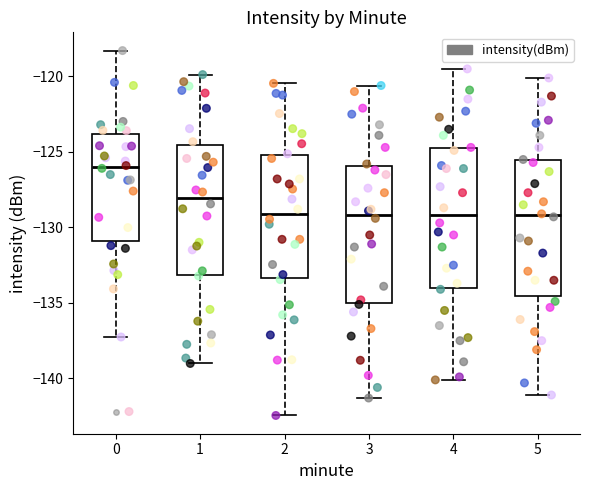

Reading left to right, transcribe this box plot: for each box, give where its median line is, the range the box spans, and where its two whiskers end, as read against the y-axis. The values are not printed on the chart, so give them approximately, as read against the axis.

0: median -126.0, box -131.0 to -124.0, whiskers -137.5 to -118.5
1: median -128.0, box -133.0 to -124.5, whiskers -139.0 to -120.0
2: median -129.0, box -133.5 to -125.0, whiskers -142.5 to -120.5
3: median -129.0, box -135.0 to -126.0, whiskers -141.5 to -120.5
4: median -129.0, box -134.0 to -124.5, whiskers -140.0 to -119.5
5: median -129.0, box -134.5 to -125.5, whiskers -141.0 to -120.0